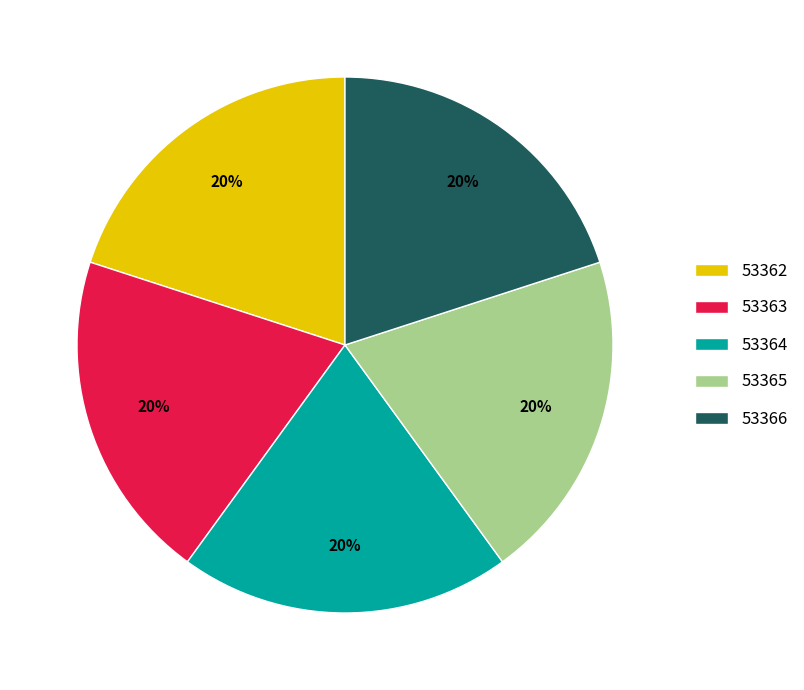

Approximately how many times larger is the value at 53362 compared to 53365?

1.0